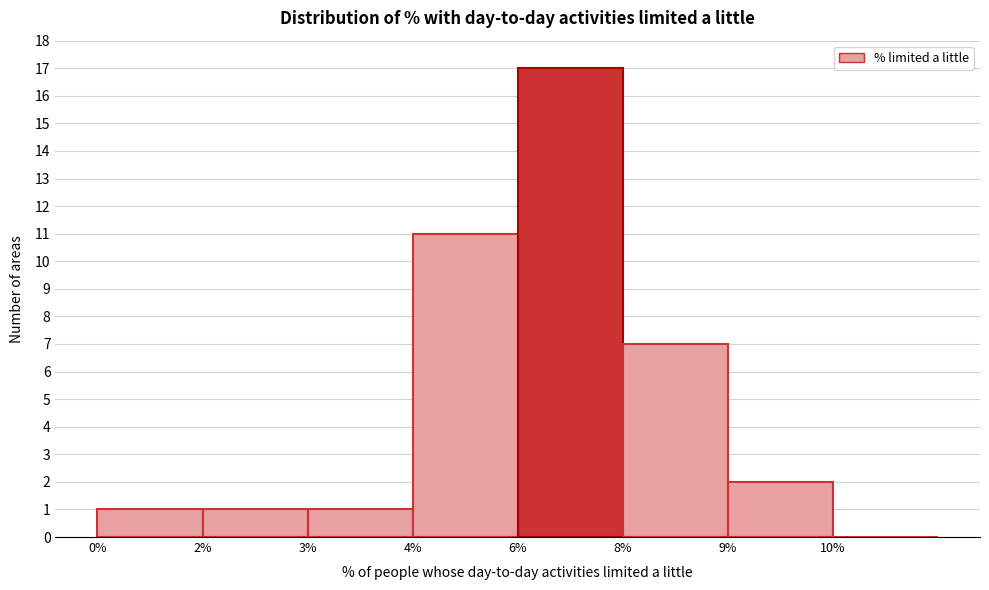

Reading left to right, list all the values displayed in this chart.

0%=1	2%=1	3%=1	4%=11	6%=17	8%=7	9%=2	10%=0